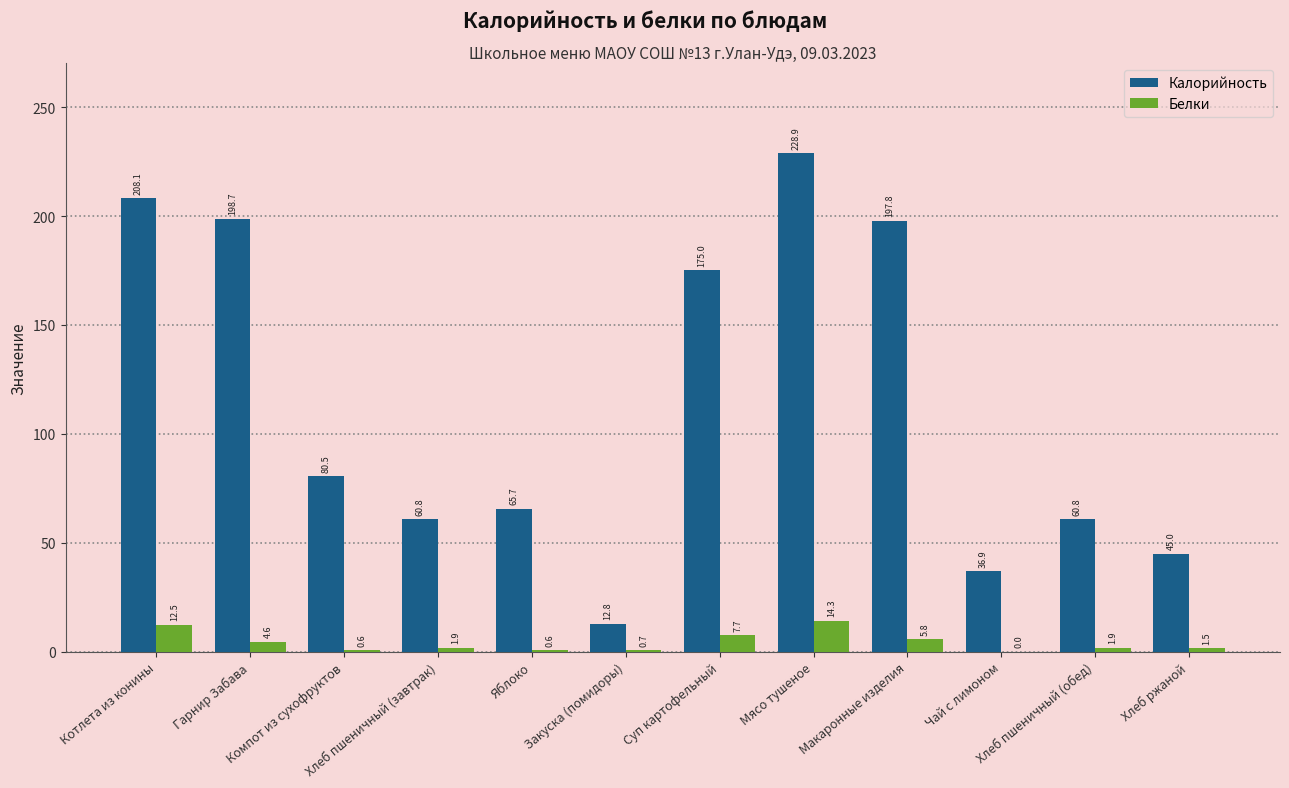

Where is Калорийность nearest to the value 120?

Компот из сухофруктов